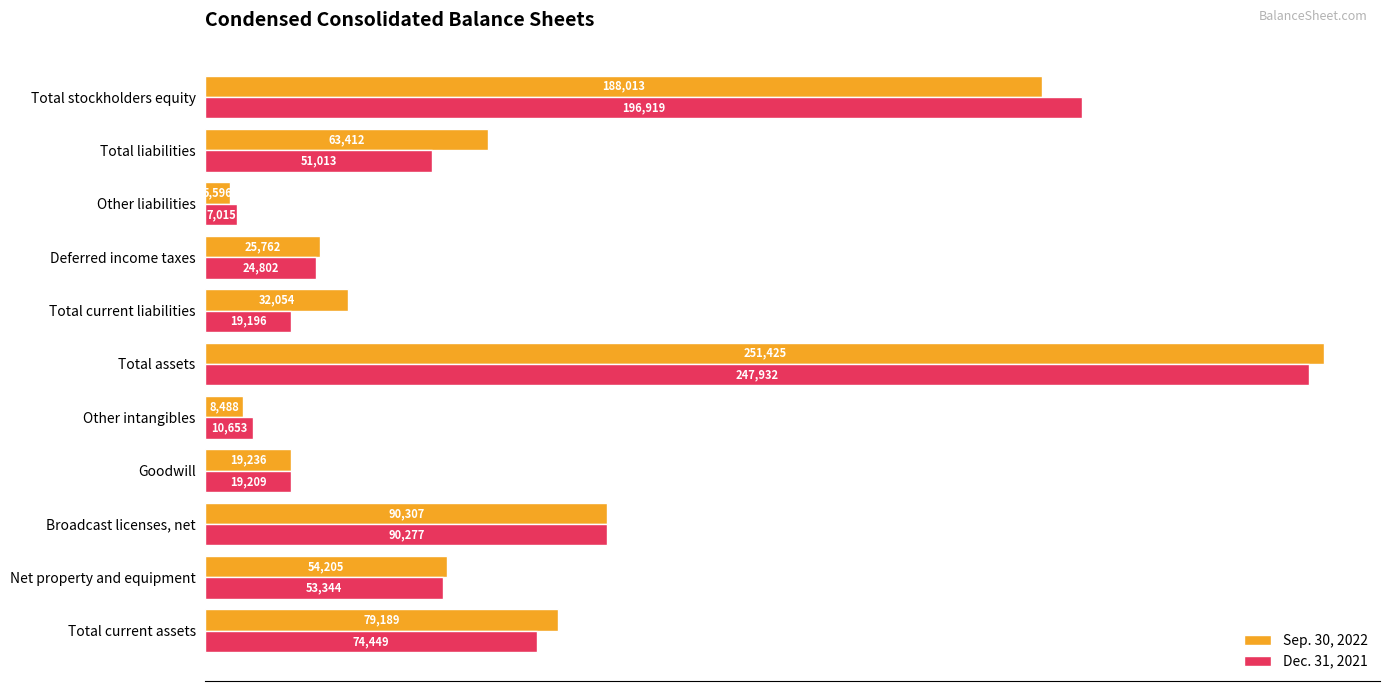

At which label is Dec. 31, 2021 closest to 127473?

Broadcast licenses, net